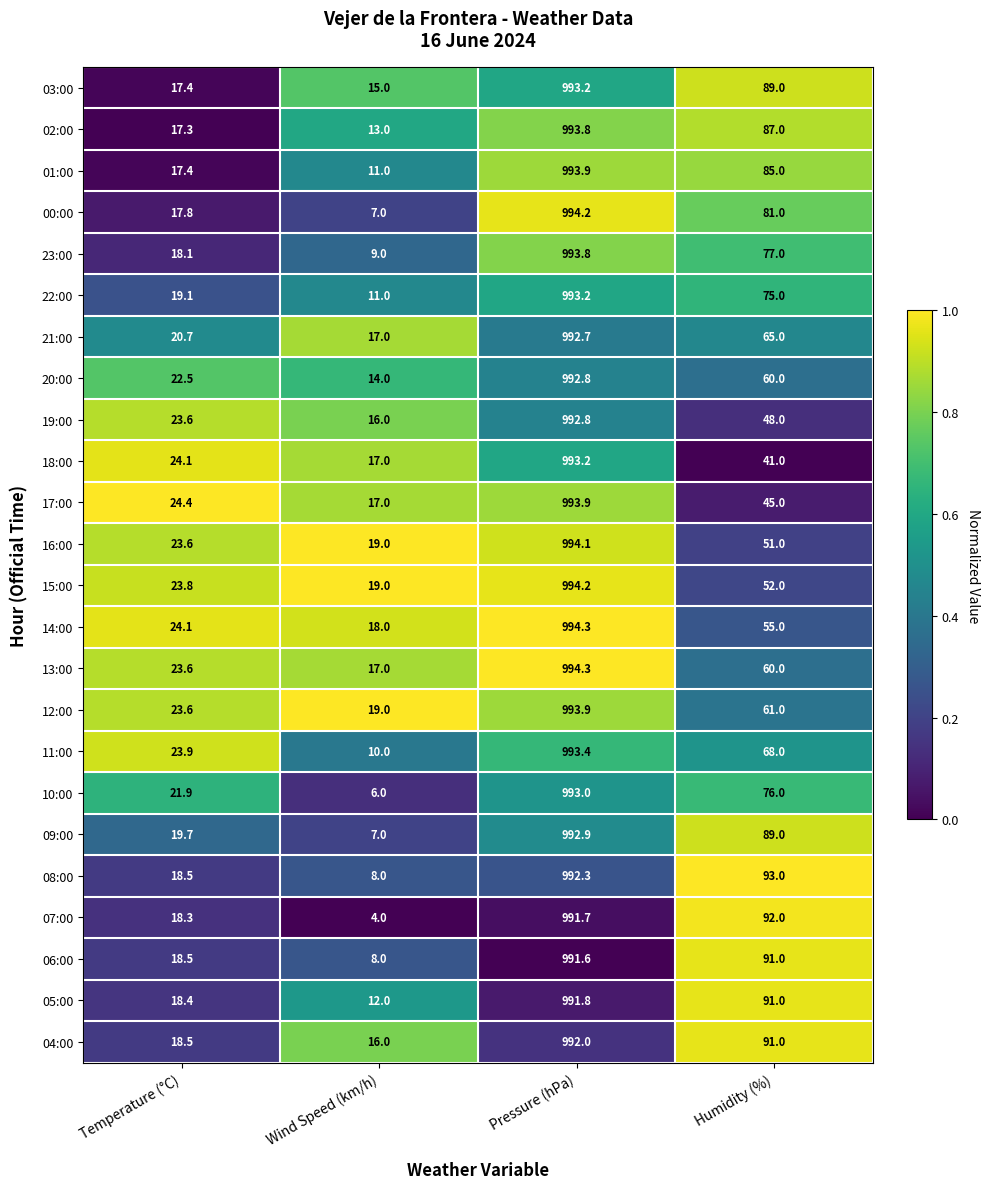

What is the total value across all series at Pressure (hPa)?

23837.0